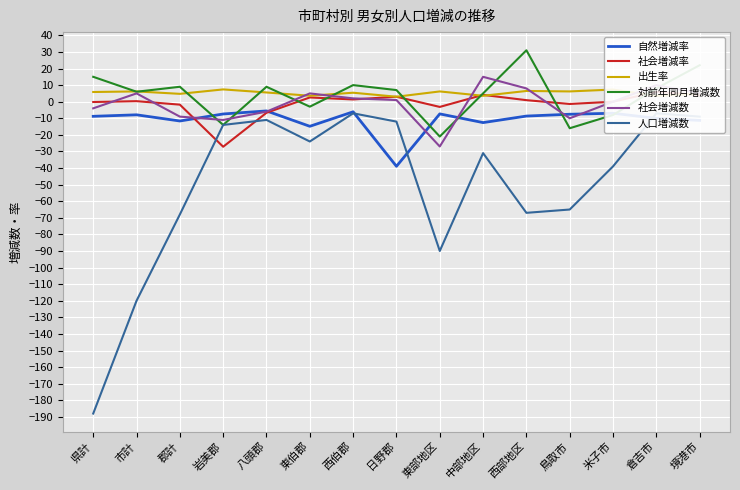

How many data points in 出生率 are less than 5?

6